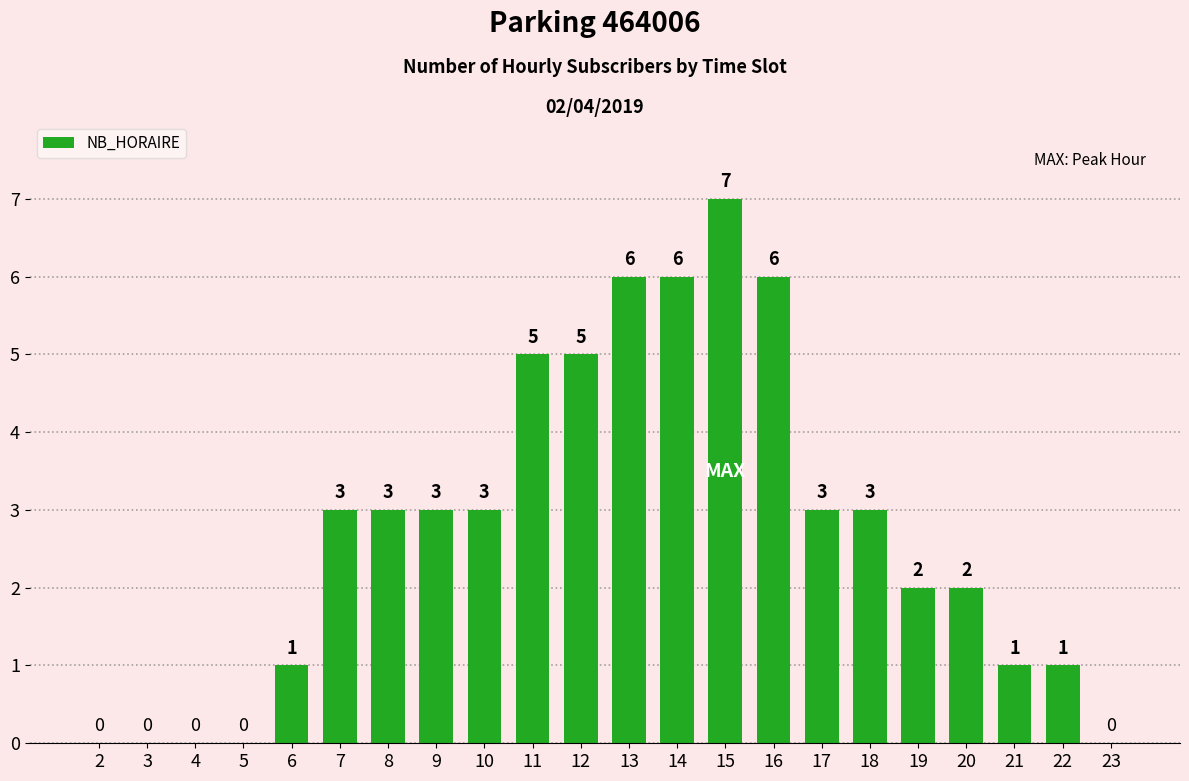

Count the number of data series in this chart.

1